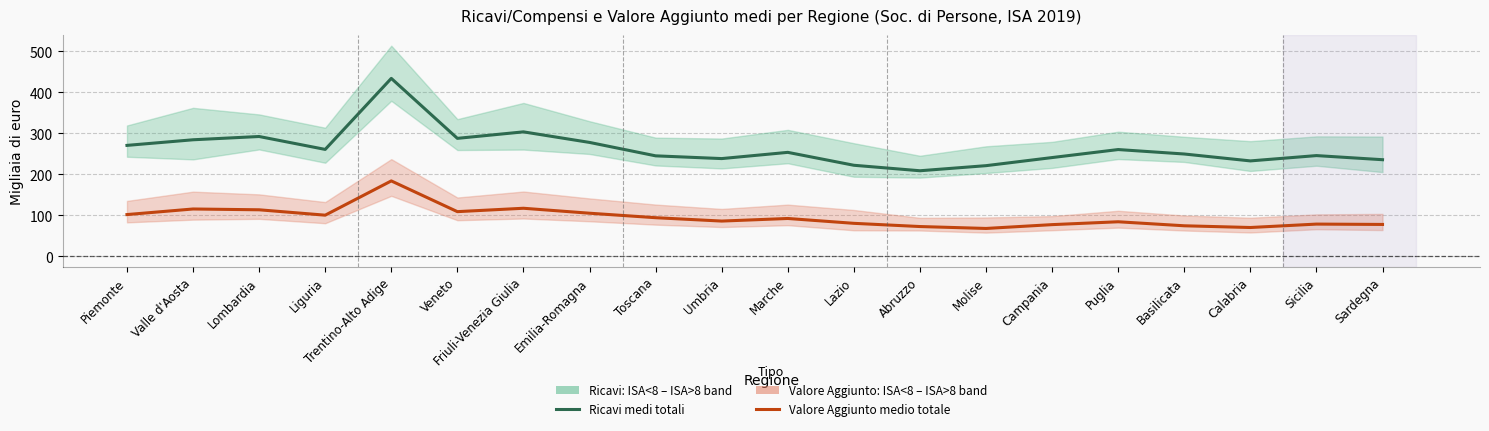

What is the label of the 5th point from the right?

Puglia